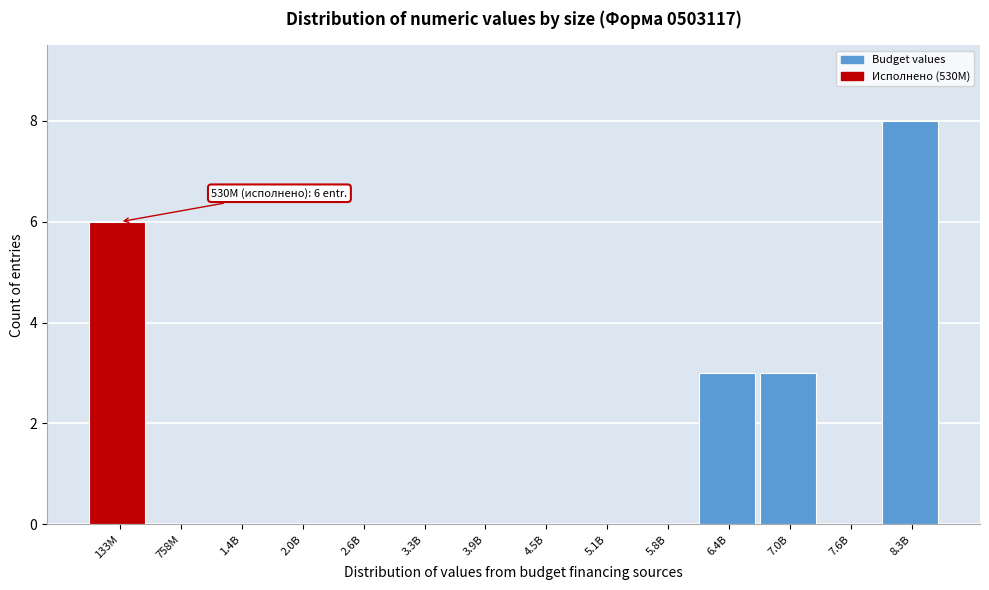

Reading left to right, transcribe all the data shown in this chart.

133M=6	758M=0	1.4B=0	2.0B=0	2.6B=0	3.3B=0	3.9B=0	4.5B=0	5.1B=0	5.8B=0	6.4B=3	7.0B=3	7.6B=0	8.3B=8